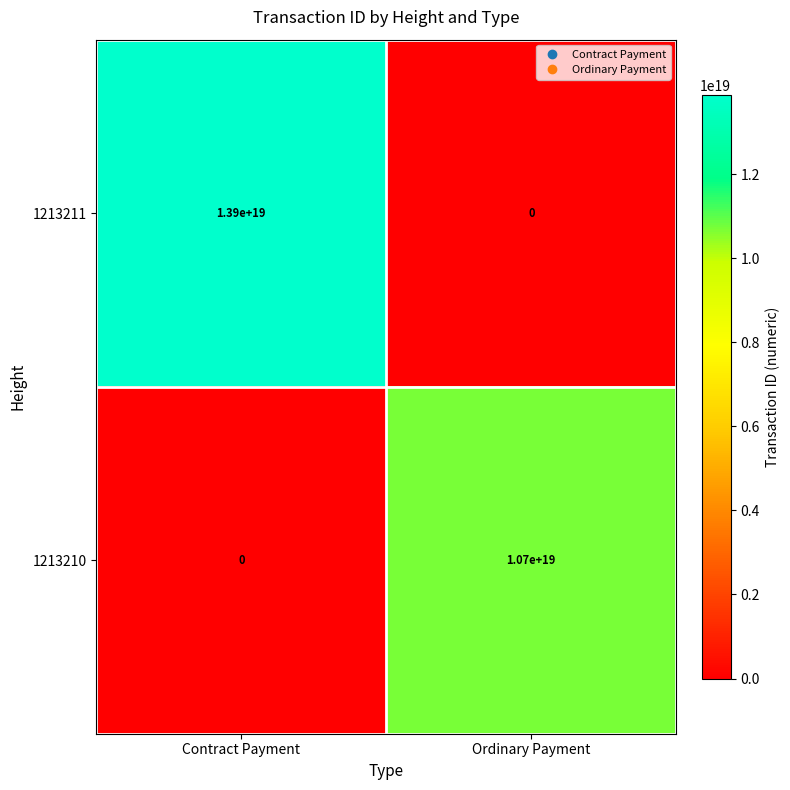

Between Contract Payment and Ordinary Payment, which series saw the biggest shift?

1213211